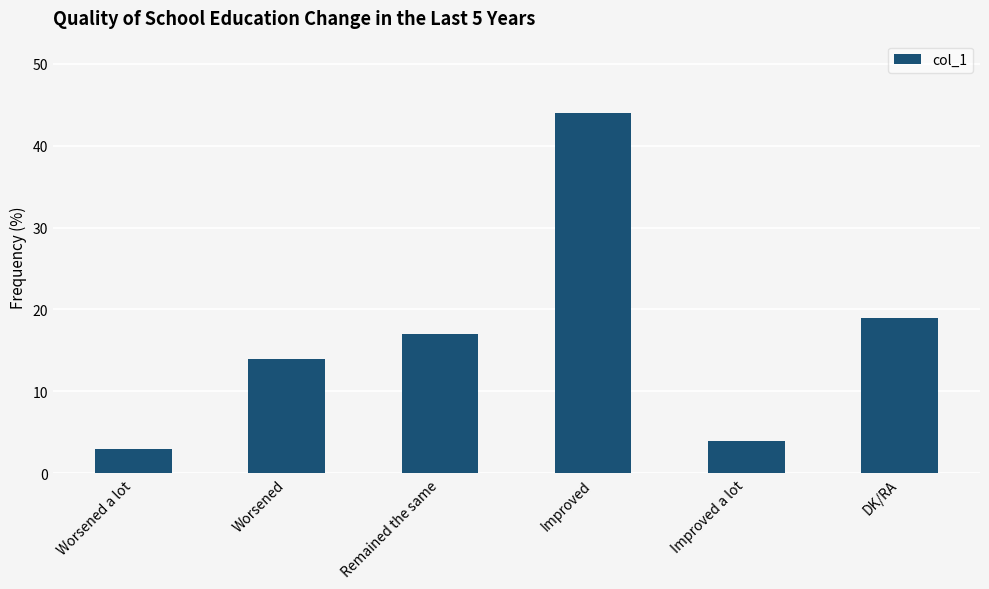

Reading left to right, what are all the values shown in this chart?

Worsened a lot=3	Worsened=14	Remained the same=17	Improved=44	Improved a lot=4	DK/RA=19